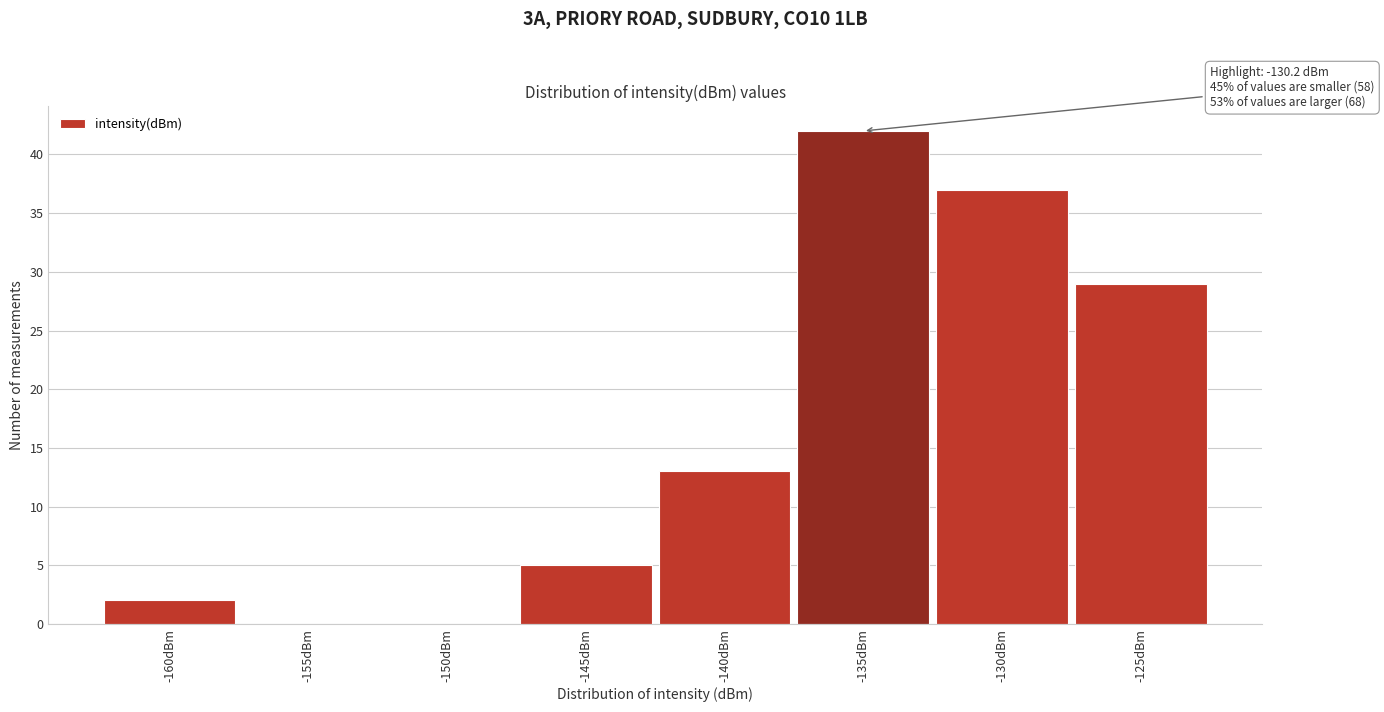

Reading left to right, what are all the values shown in this chart?

-160dBm=2	-155dBm=0	-150dBm=0	-145dBm=5	-140dBm=13	-135dBm=42	-130dBm=37	-125dBm=29